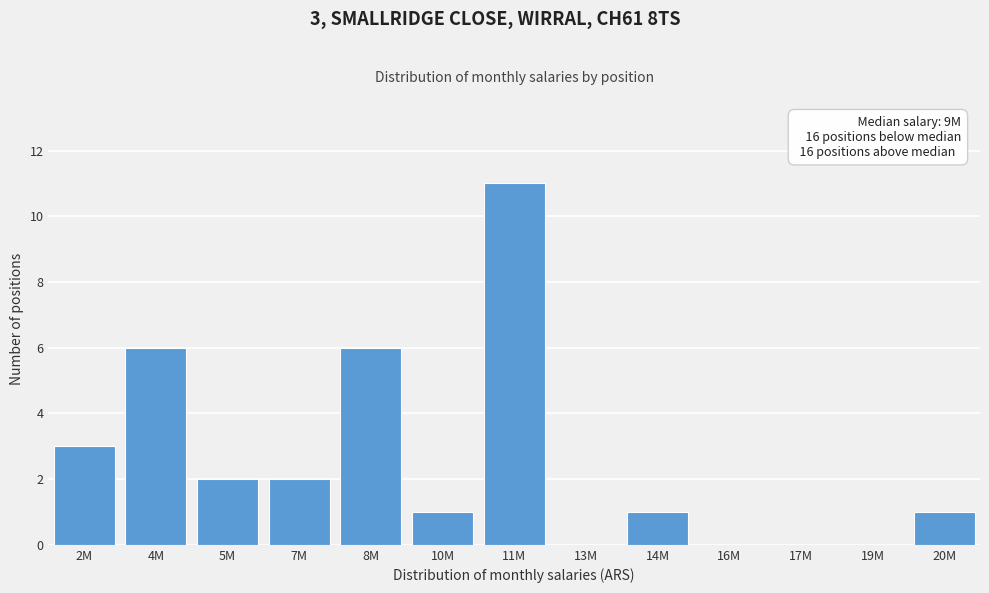

Reading left to right, list all the values displayed in this chart.

2M=3	4M=6	5M=2	7M=2	8M=6	10M=1	11M=11	13M=0	14M=1	16M=0	17M=0	19M=0	20M=1